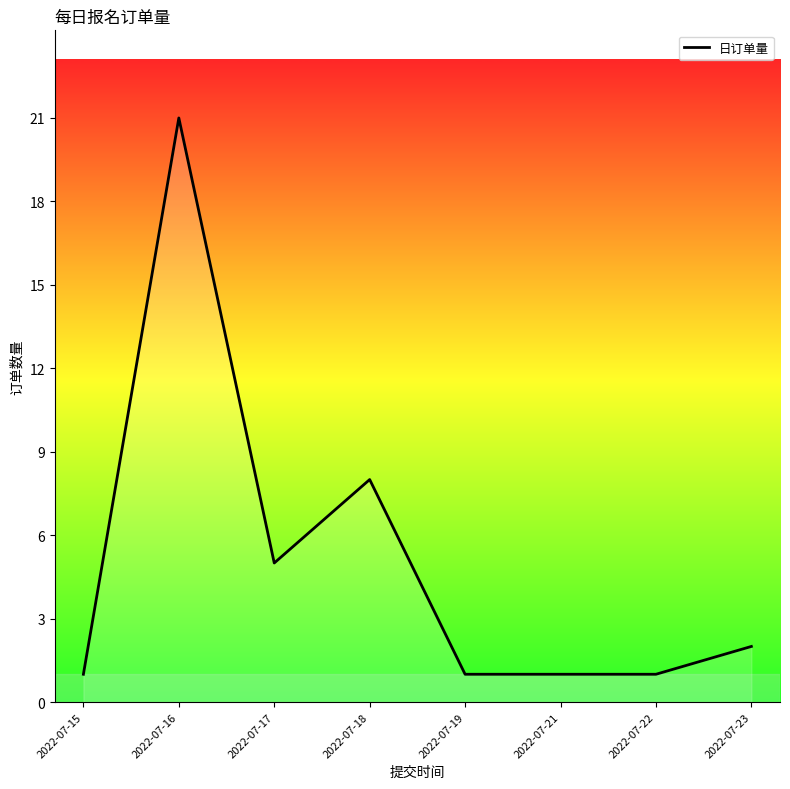

The value at 2022-07-19 is 2. True or false?

False